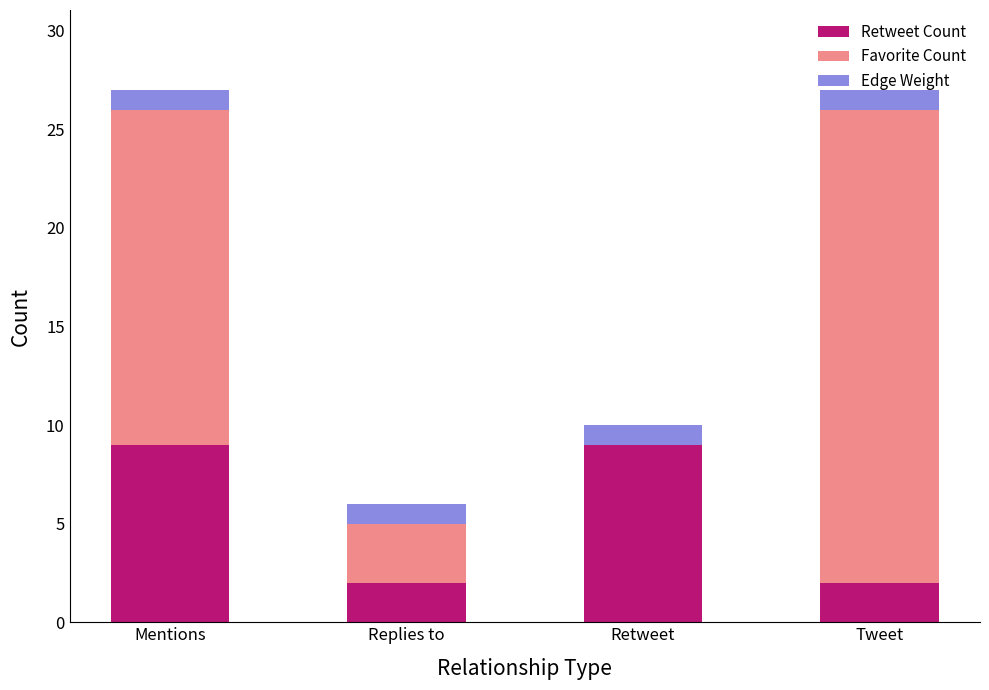

What is the sum of the Retweet Count values at Replies to and Tweet?

4